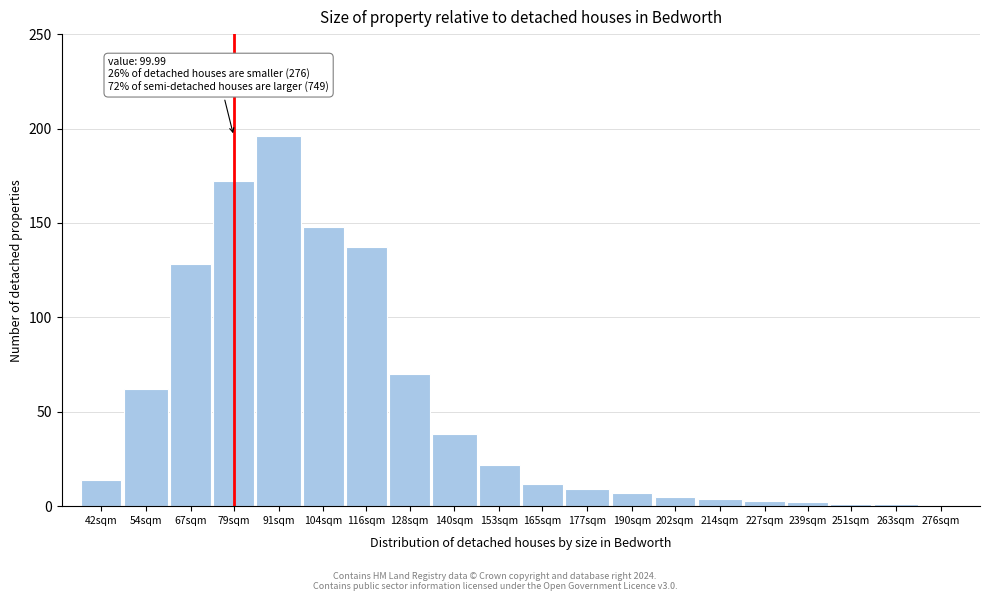

Reading left to right, what are all the values shown in this chart?

42sqm=14	54sqm=62	67sqm=128	79sqm=172	91sqm=196	104sqm=148	116sqm=137	128sqm=70	140sqm=38	153sqm=22	165sqm=12	177sqm=9	190sqm=7	202sqm=5	214sqm=4	227sqm=3	239sqm=2	251sqm=1	263sqm=1	276sqm=0